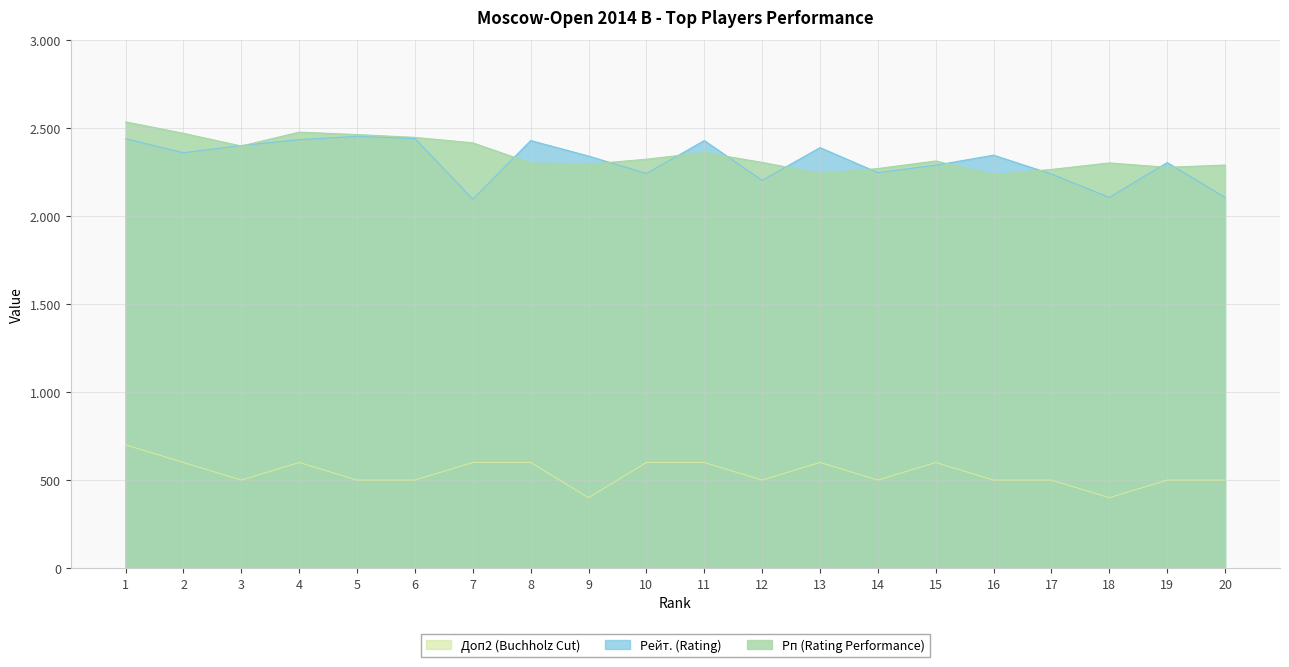

How many times do Рейт. (Rating) and Рп (Rating Performance) cross each other?

12